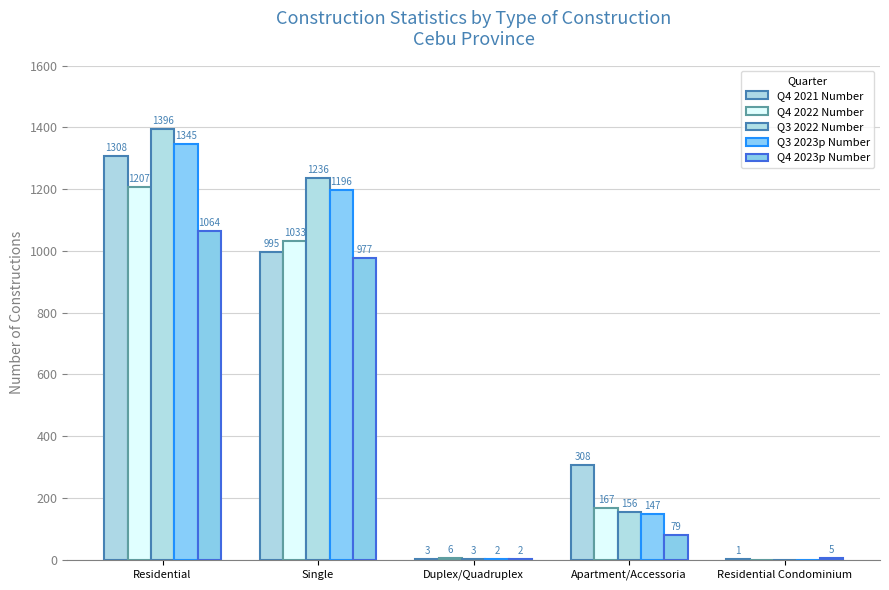

Which series has the largest total across all categories?

Q3 2022 Number